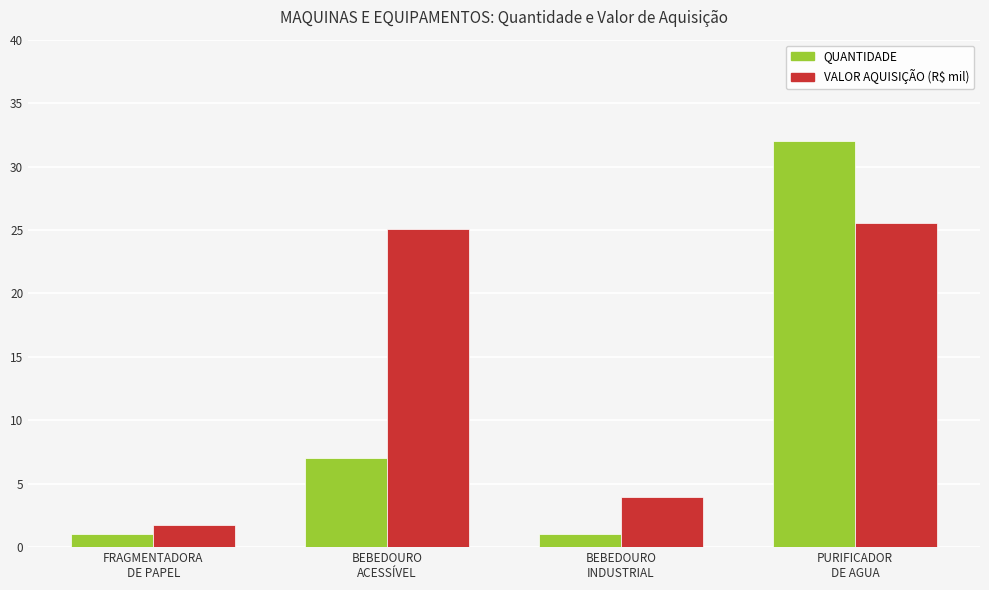

How many data points in VALOR AQUISIÇÃO (R$ mil) are above 25?

2